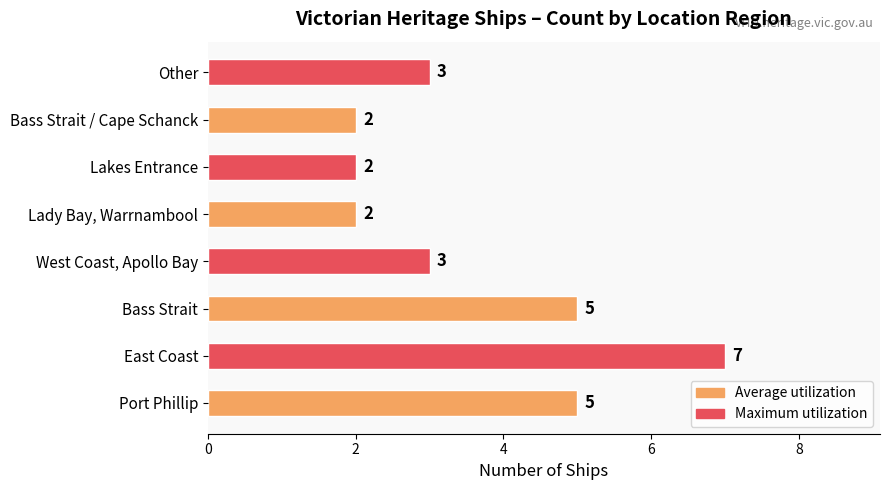

Are the bars grouped side by side (vs. stacked)?

No